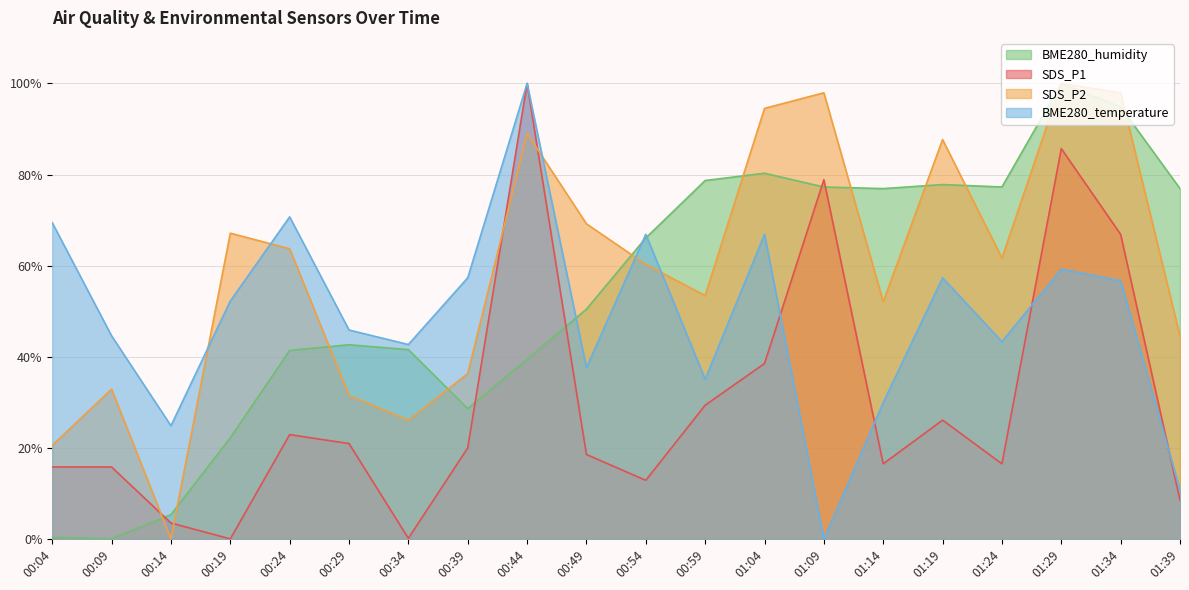

At how many categories does at least one series exceed 4?

20